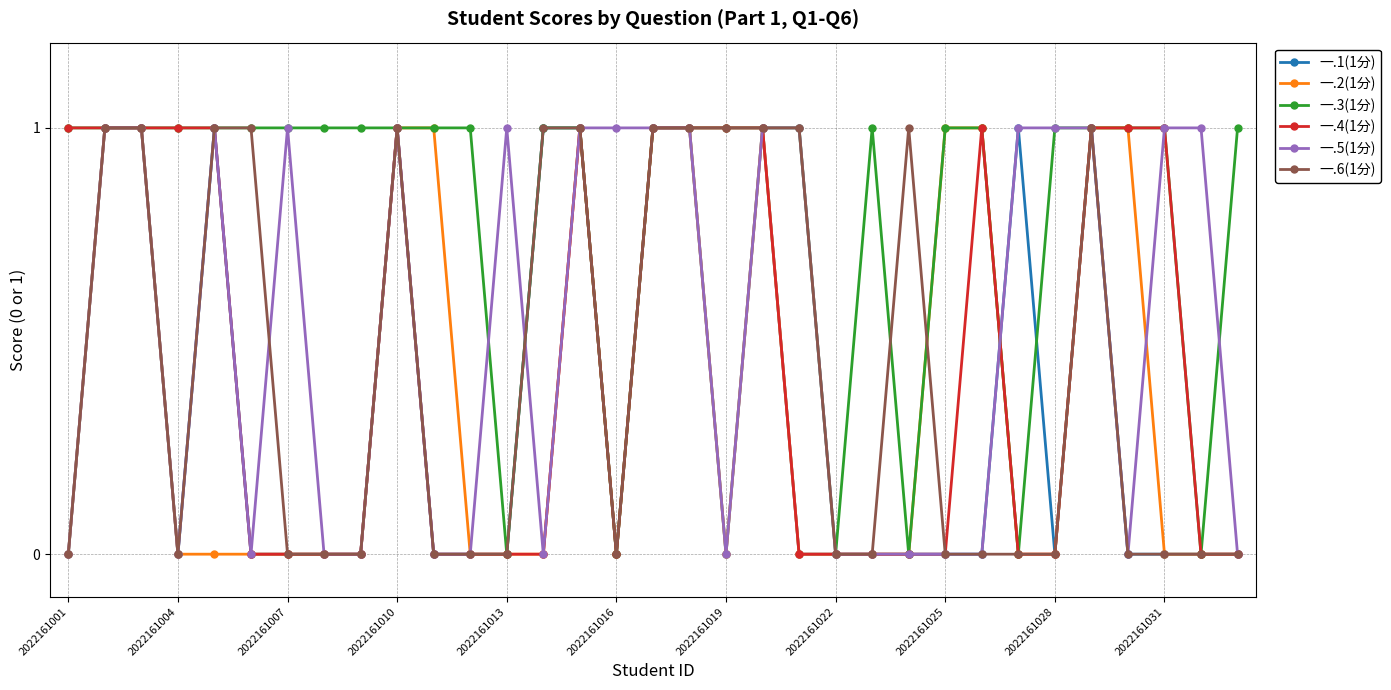

Does the chart display data point markers on the line(s)?

Yes